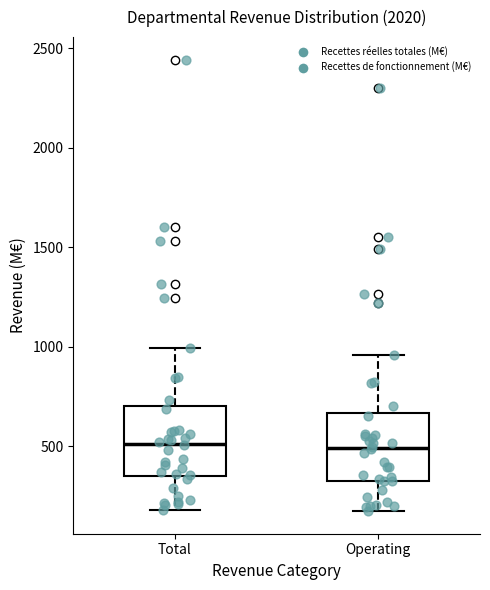

Reading left to right, transcribe this box plot: for each box, give where its median line is, the range the box spans, and where its two whiskers end, as read against the y-axis. The values are not printed on the chart, so give them approximately, as read against the axis.

Total: median 500, box 350 to 700, whiskers 200 to 1000
Operating: median 500, box 350 to 650, whiskers 150 to 950